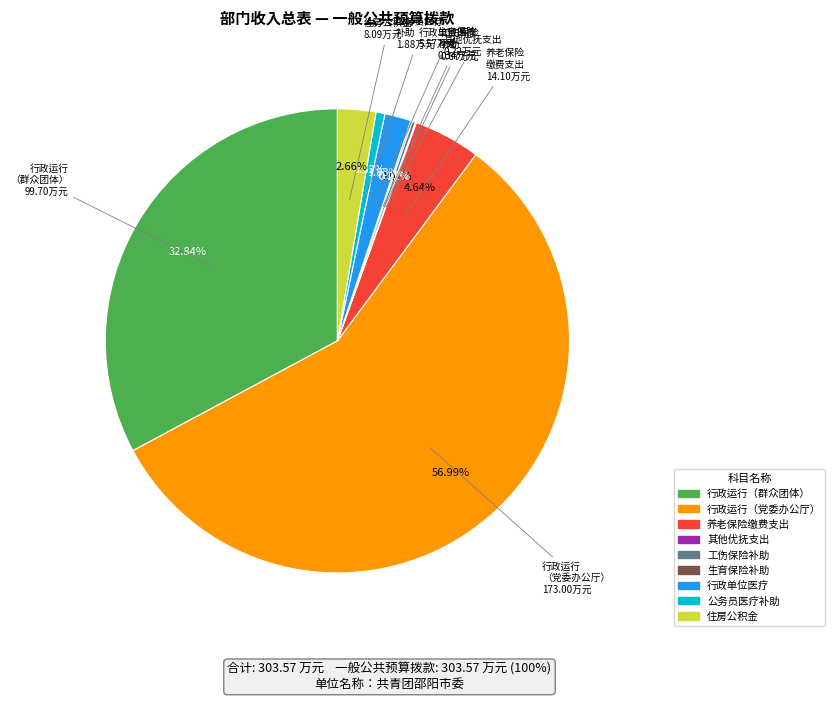

Does any single category account for the majority?

Yes